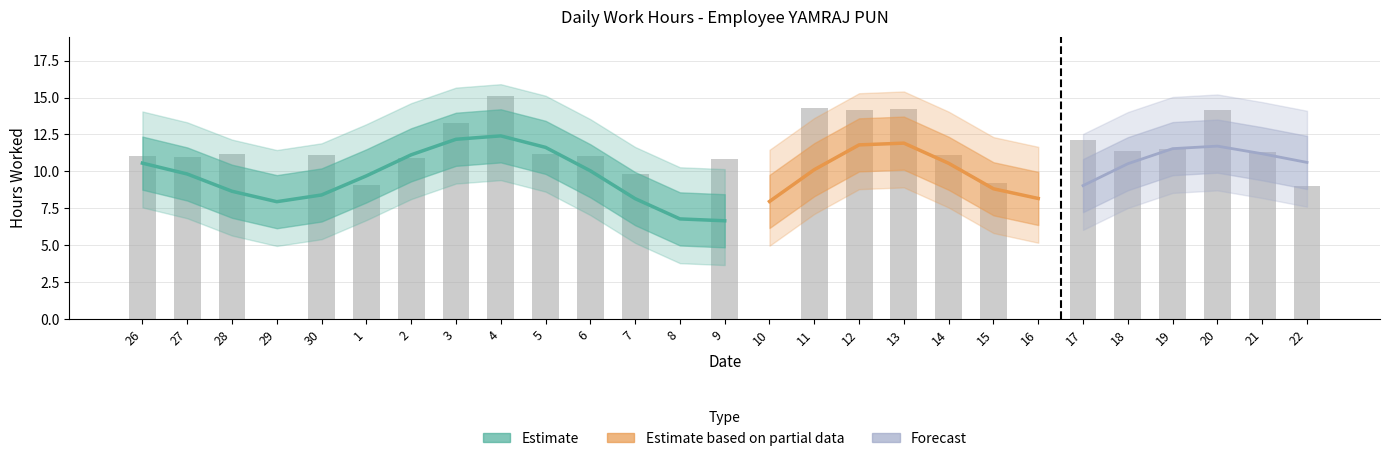

The value at 1 is 9.1. True or false?

True